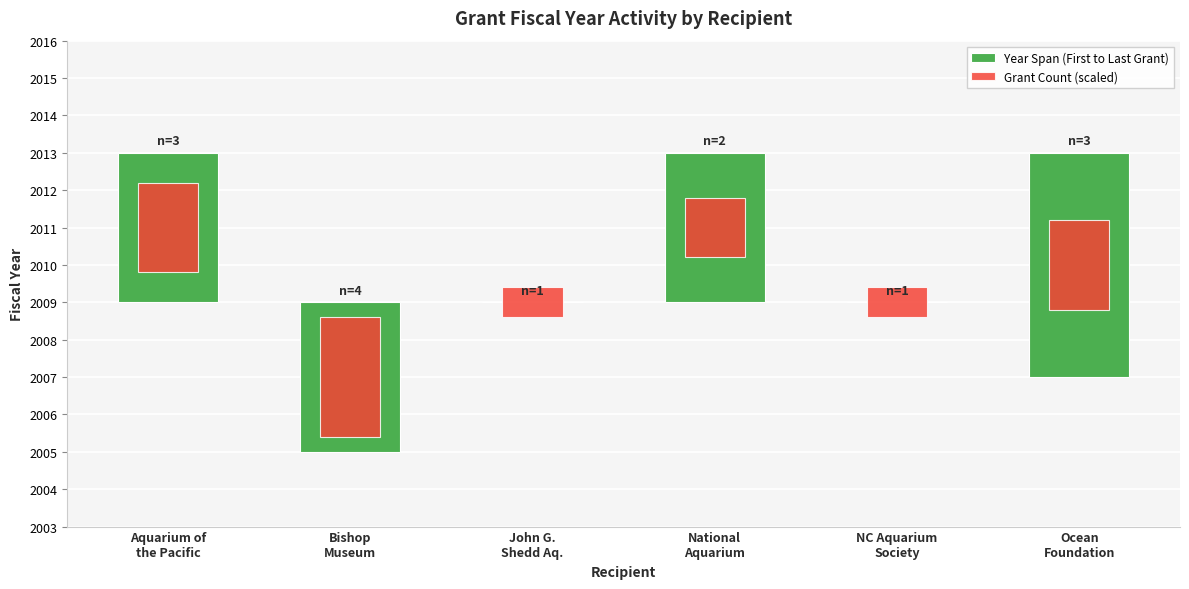

At how many categories does at least one series exceed 1?

4